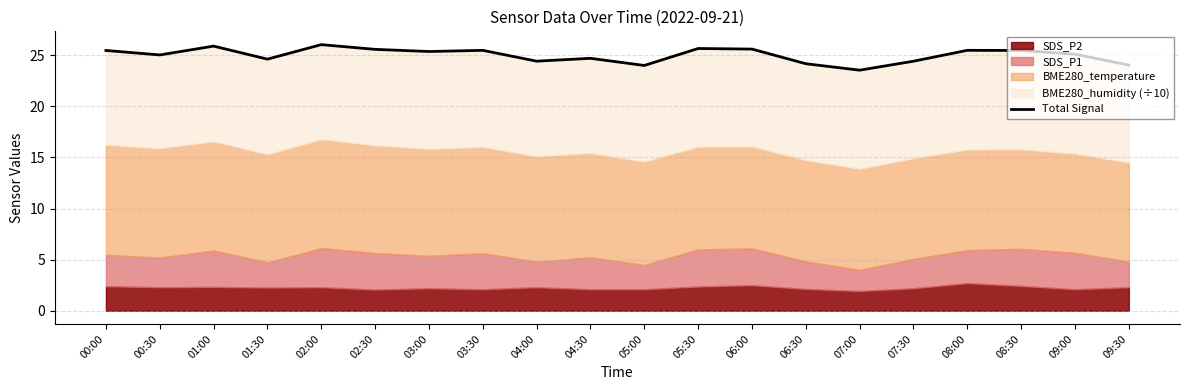

Which category has the lowest value across all series?

07:00